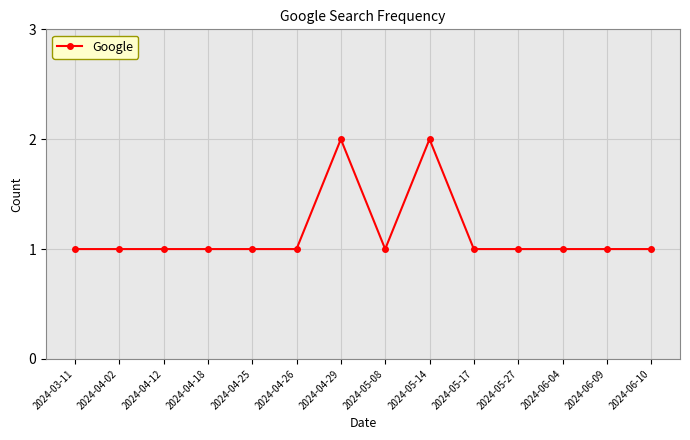

What is the sum of the values at 2024-04-18 and 2024-06-09?

2